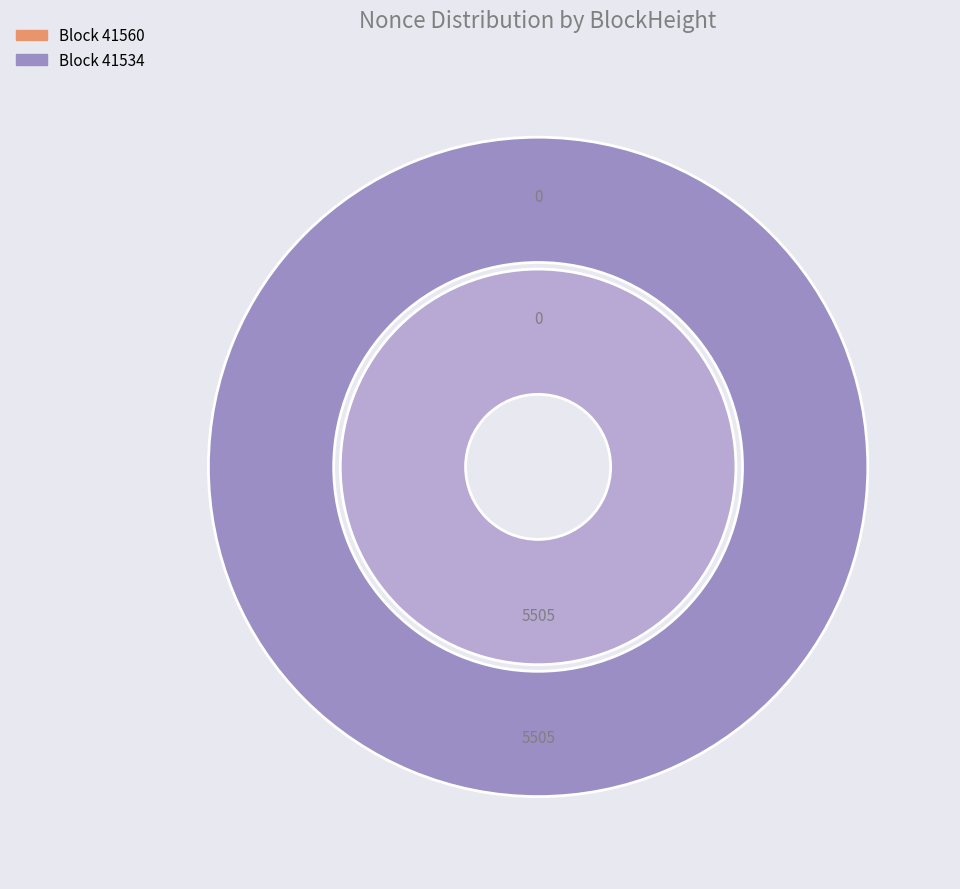

What is the smallest slice in the pie chart?

41560